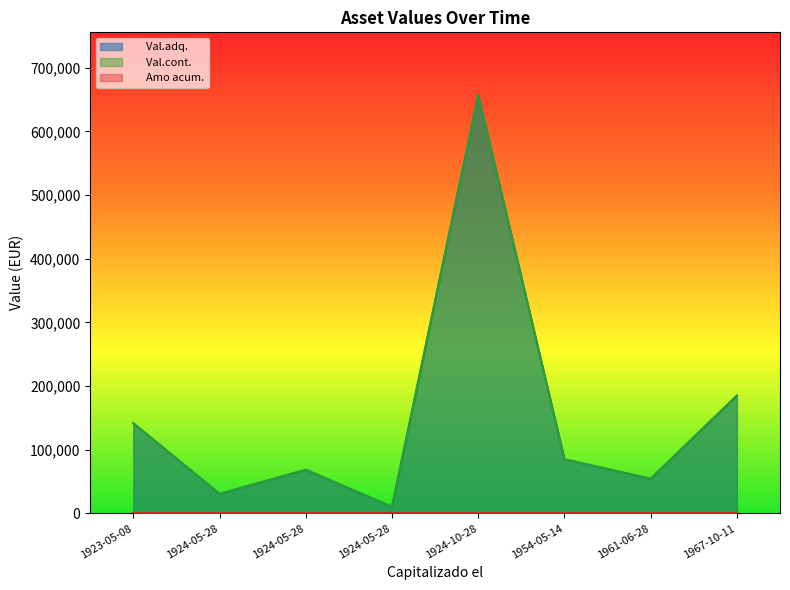

True or false:       Val.cont. and       Val.adq. cross at least once.

False